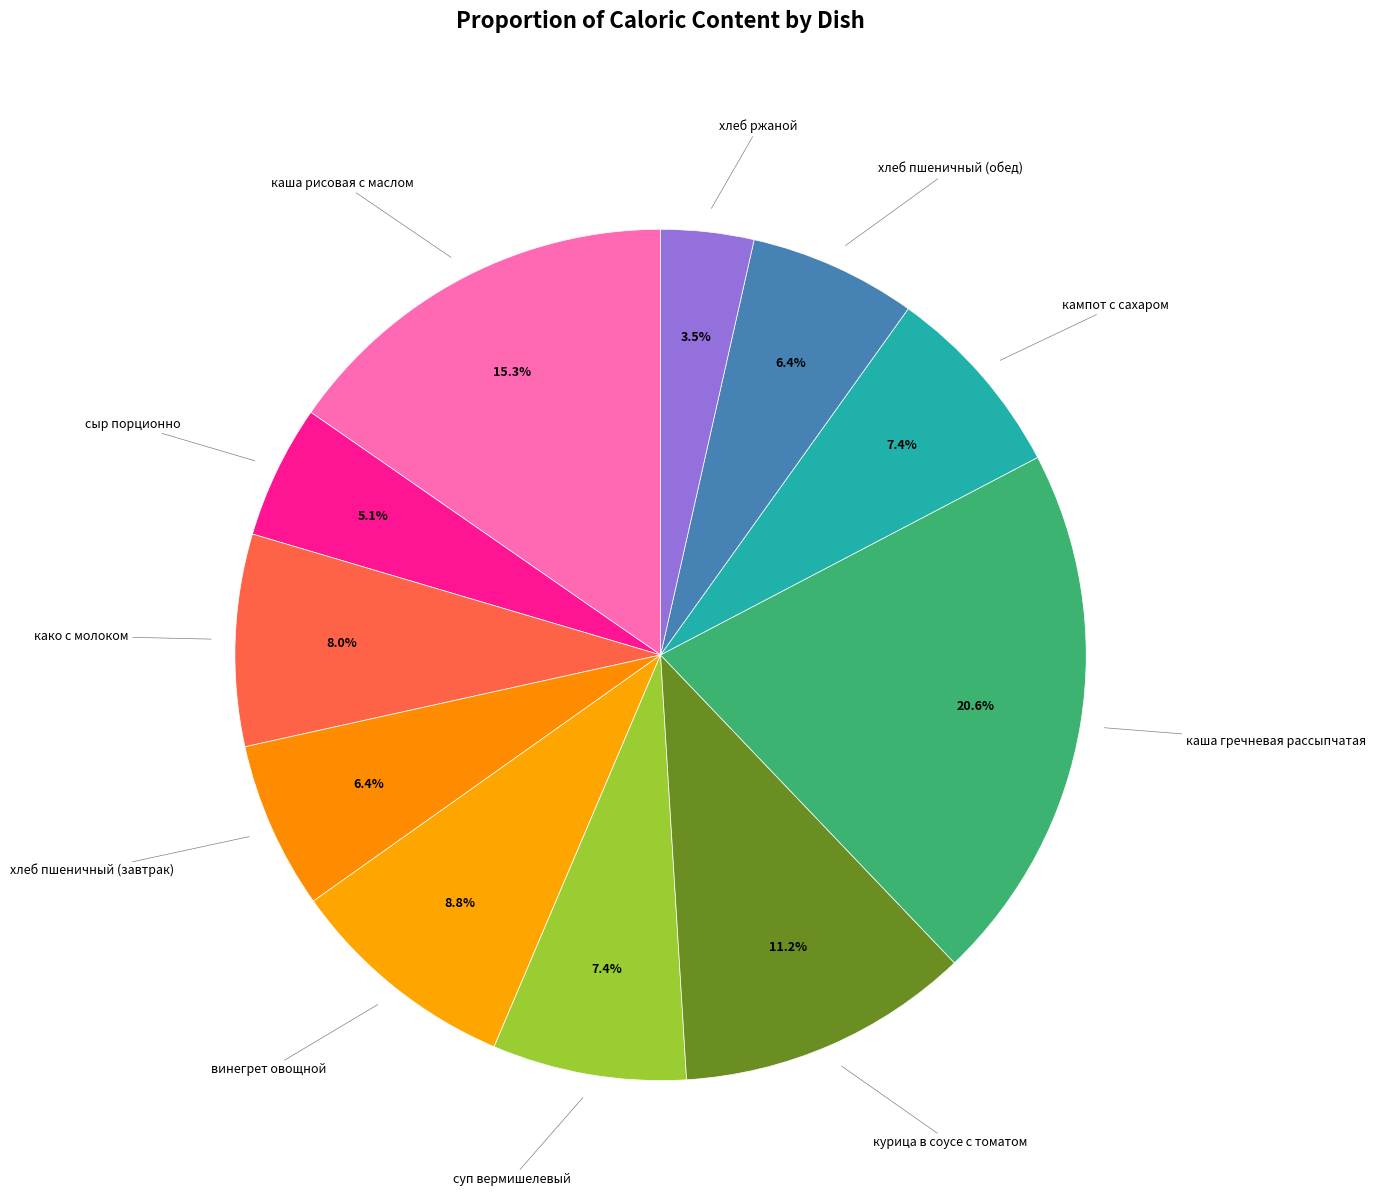

How many segments does this pie chart have?

11